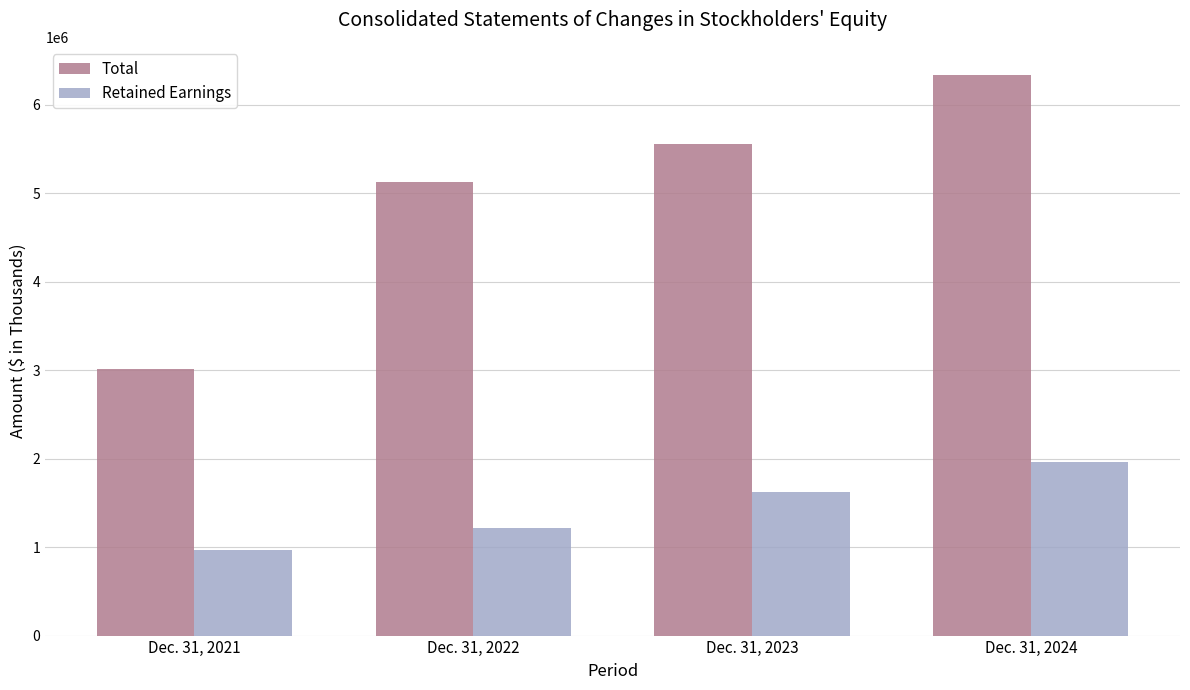

Which category has the highest value across all series?

Dec. 31, 2024